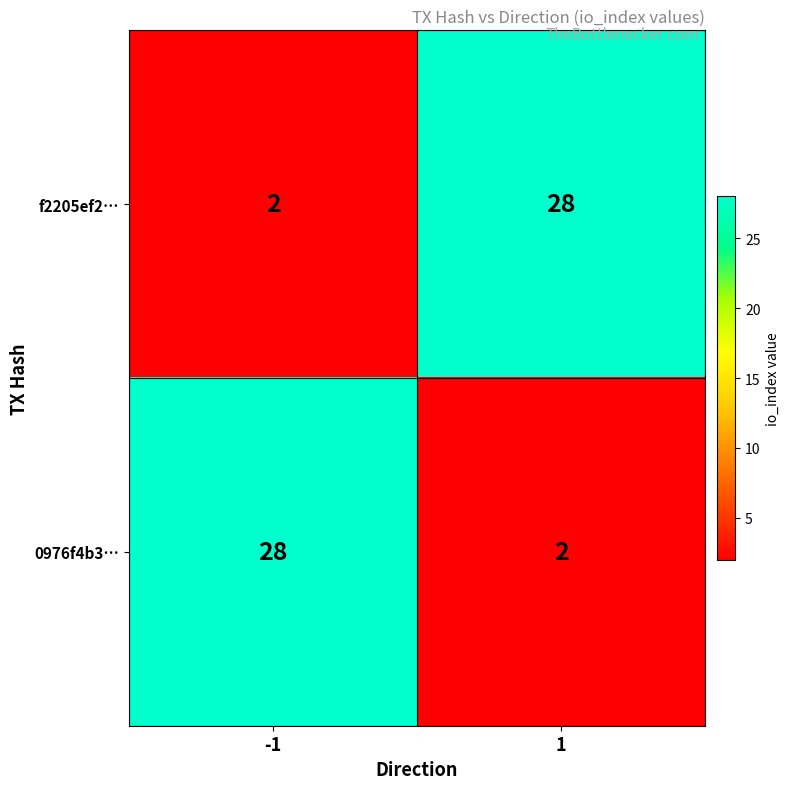

Is it true that f2205ef2… equals 42 at 1?

False